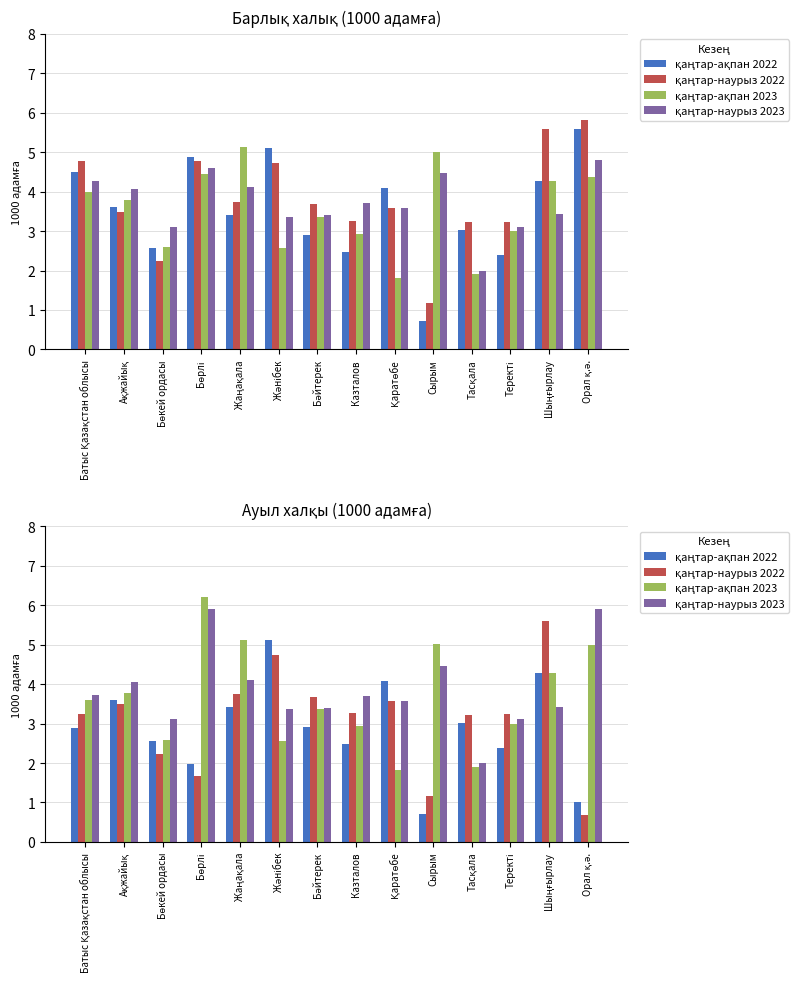

Reading right to left, transcribe all the data shown in this chart.

қаңтар-ақпан 2022: Орал қ.ә.=1.0	Шыңғырлау=4.3	Теректі=2.4	Тасқала=3.0	Сырым=0.7	Қаратөбе=4.1	Казталов=2.5	Бәйтерек=2.9	Жәнібек=5.1	Жаңақала=3.4	Бөрлі=2.0	Бөкей ордасы=2.6	Ақжайық=3.6	Батыс Қазақстан облысы=2.9
қаңтар-наурыз 2022: Орал қ.ә.=0.7	Шыңғырлау=5.6	Теректі=3.2	Тасқала=3.2	Сырым=1.2	Қаратөбе=3.6	Казталов=3.3	Бәйтерек=3.7	Жәнібек=4.7	Жаңақала=3.8	Бөрлі=1.7	Бөкей ордасы=2.2	Ақжайық=3.5	Батыс Қазақстан облысы=3.2
қаңтар-ақпан 2023: Орал қ.ә.=5.0	Шыңғырлау=4.3	Теректі=3.0	Тасқала=1.9	Сырым=5.0	Қаратөбе=1.8	Казталов=2.9	Бәйтерек=3.4	Жәнібек=2.6	Жаңақала=5.1	Бөрлі=6.2	Бөкей ордасы=2.6	Ақжайық=3.8	Батыс Қазақстан облысы=3.6
қаңтар-наурыз 2023: Орал қ.ә.=5.9	Шыңғырлау=3.4	Теректі=3.1	Тасқала=2.0	Сырым=4.5	Қаратөбе=3.6	Казталов=3.7	Бәйтерек=3.4	Жәнібек=3.4	Жаңақала=4.1	Бөрлі=5.9	Бөкей ордасы=3.1	Ақжайық=4.1	Батыс Қазақстан облысы=3.7